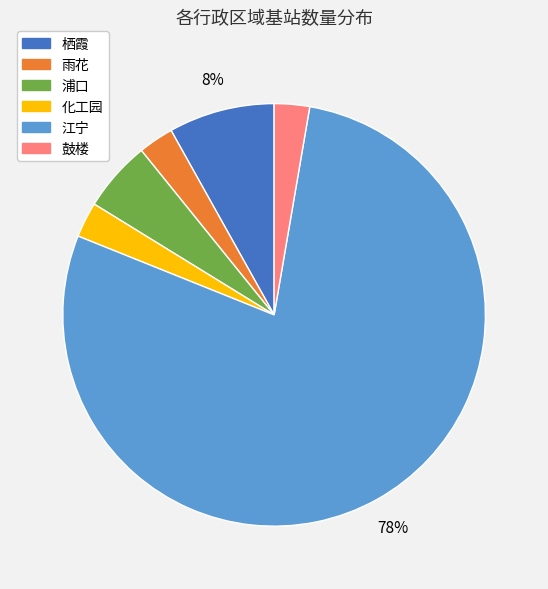

Does any single category account for the majority?

Yes